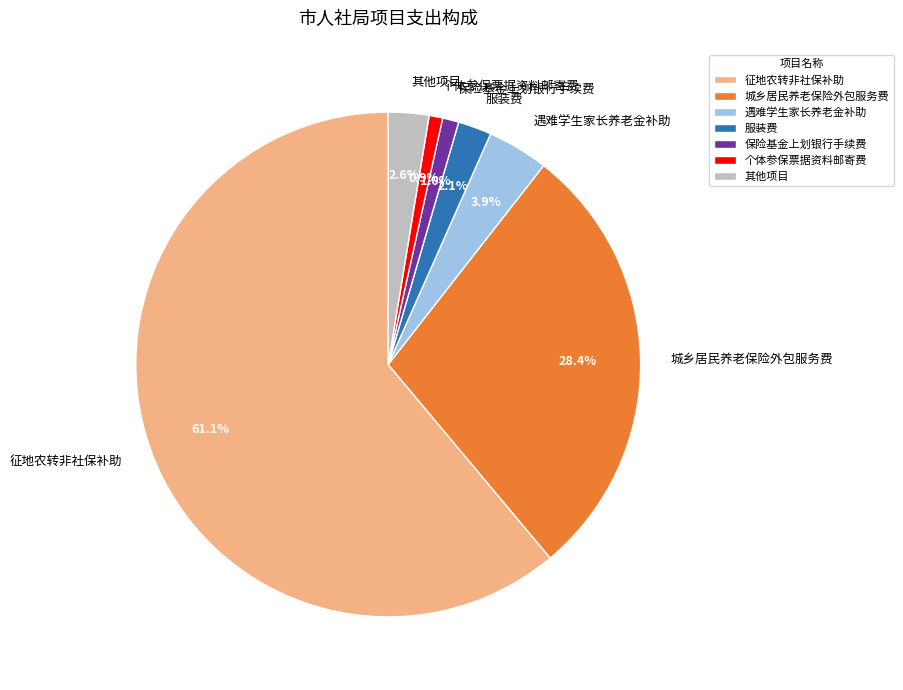

Combined, what portion of the pie is 个体参保票据资料邮寄费 and 其他项目?

3.5%